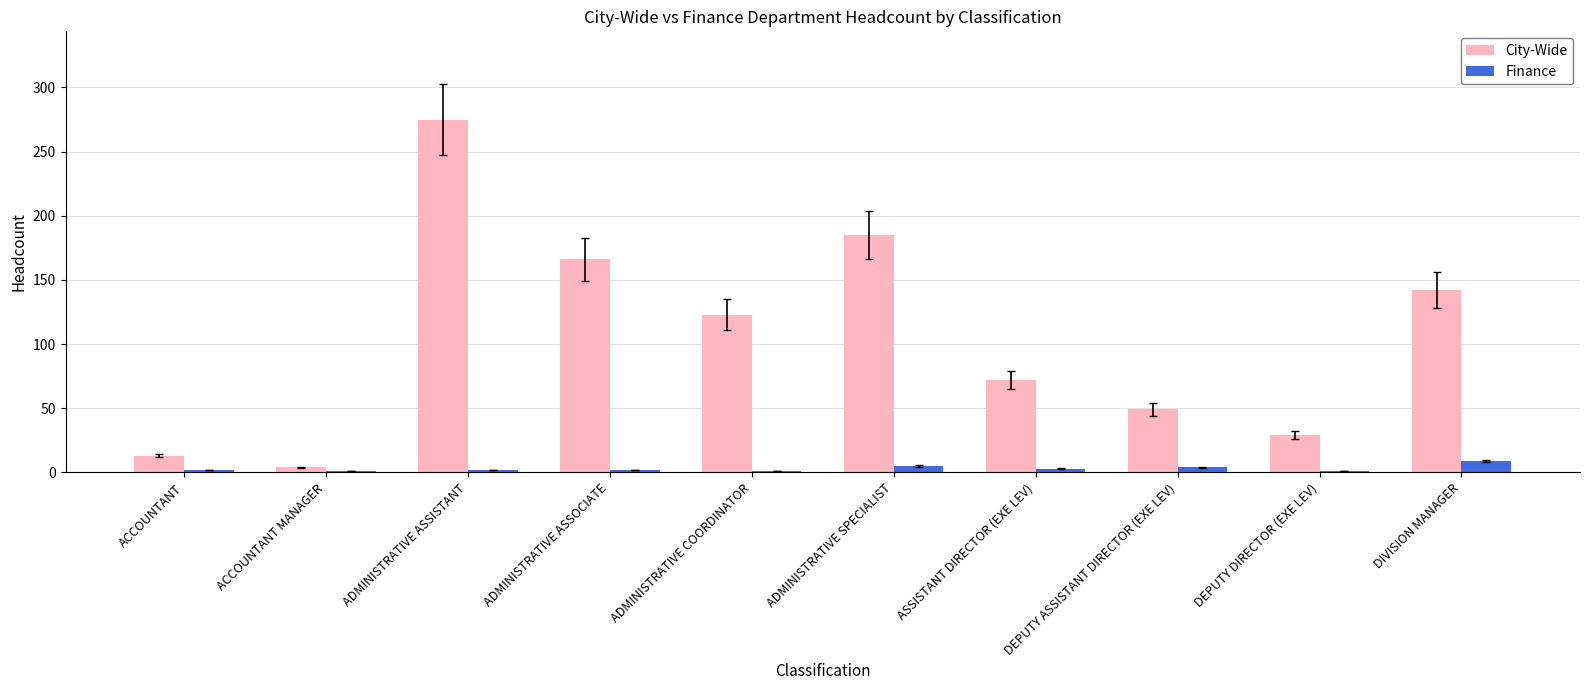

Which category has the highest value across all series?

ADMINISTRATIVE ASSISTANT